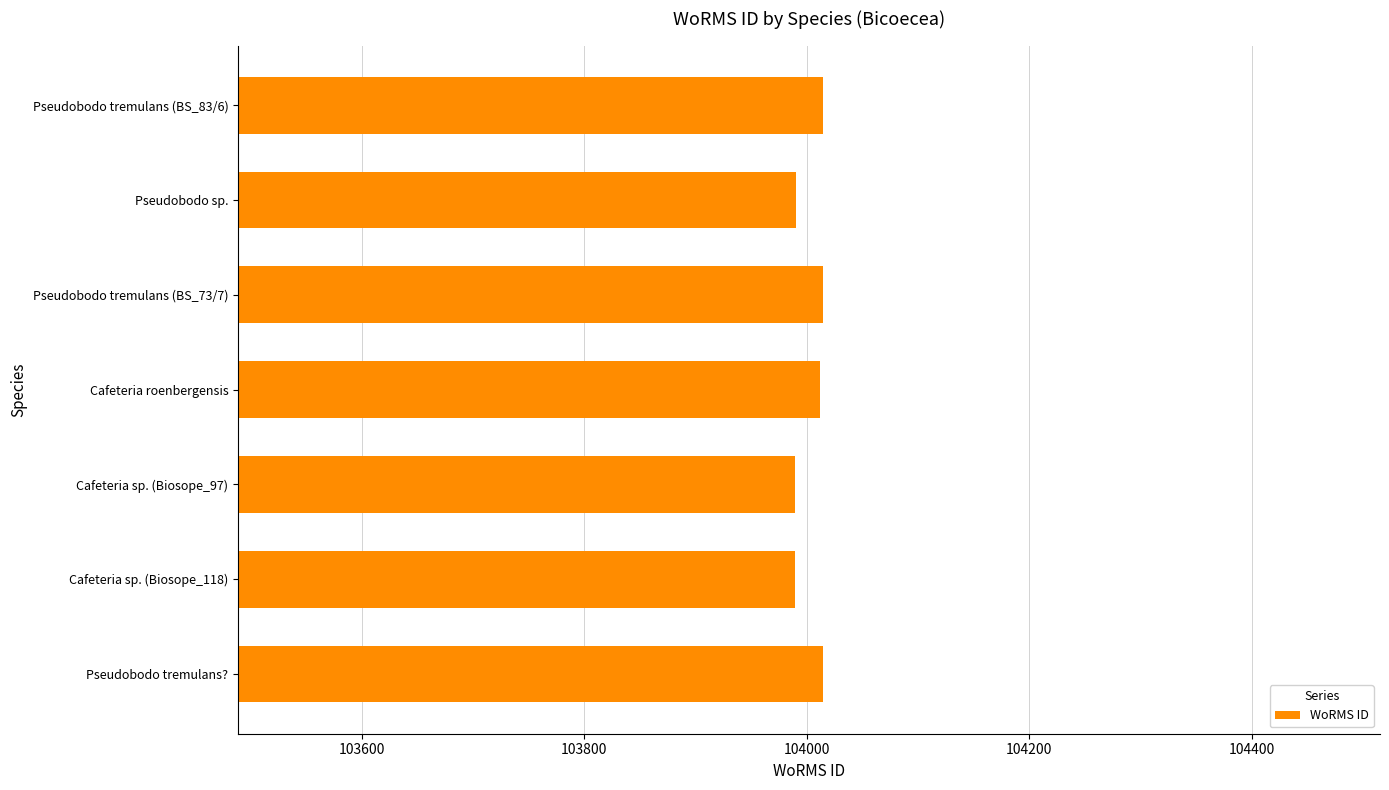

How many data points does each series have?

7